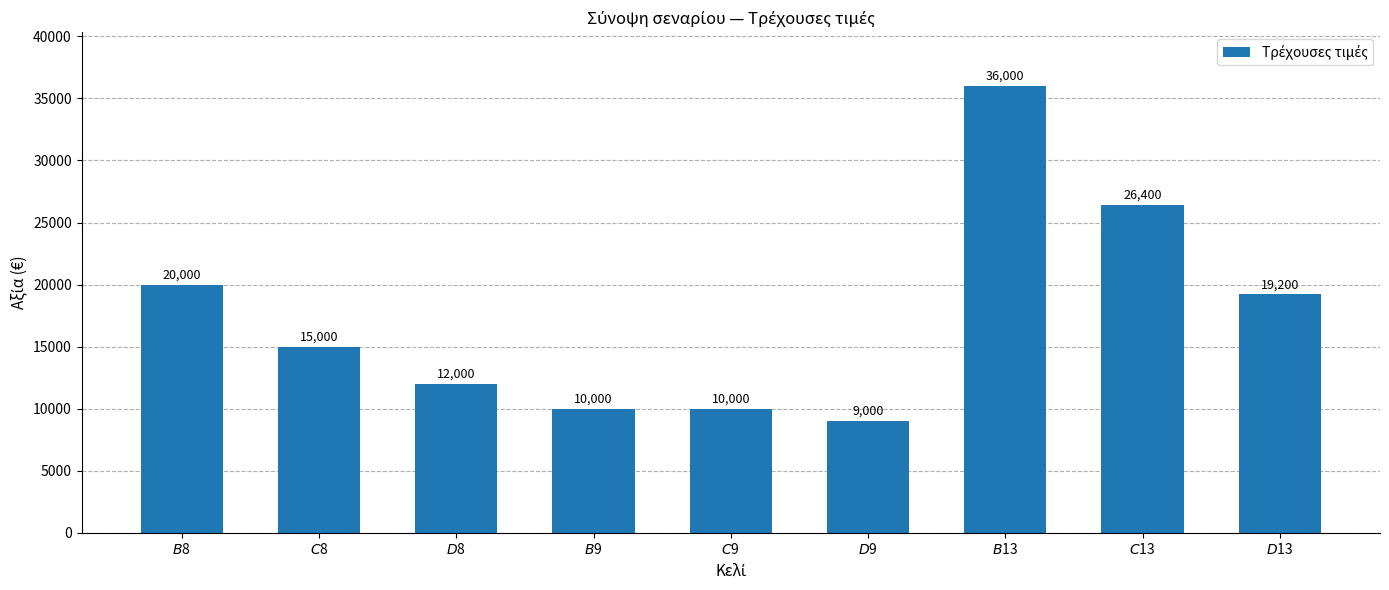

At which category does the chart reach its peak across all series?

$B$13